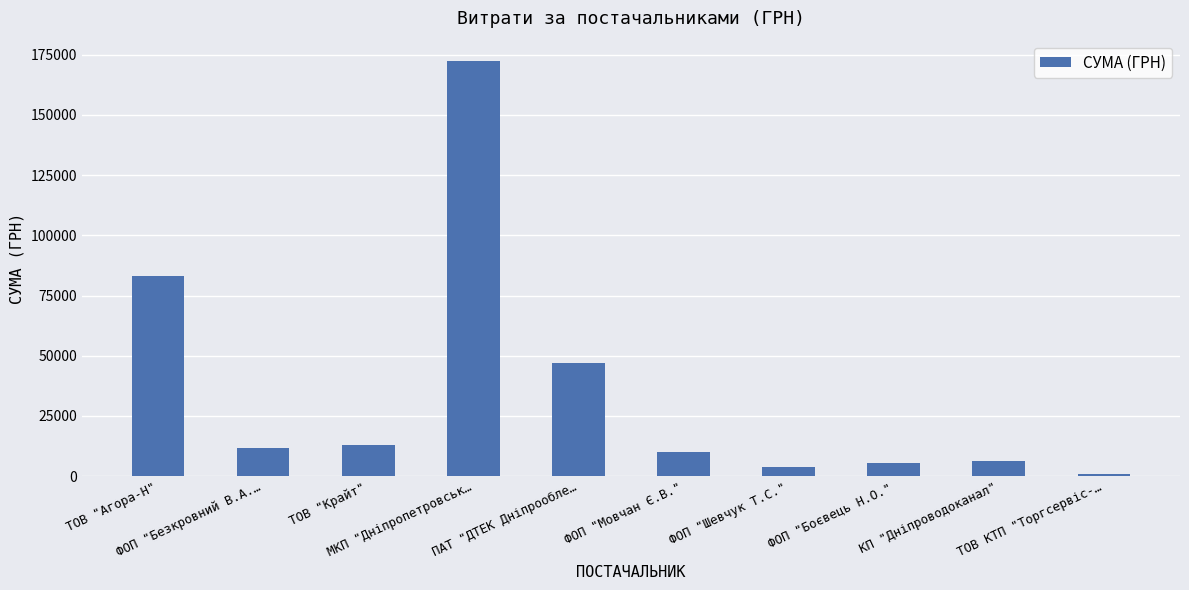

True or false: the data shows 11840.5 at ФОП "Безкровний В.А.….

True